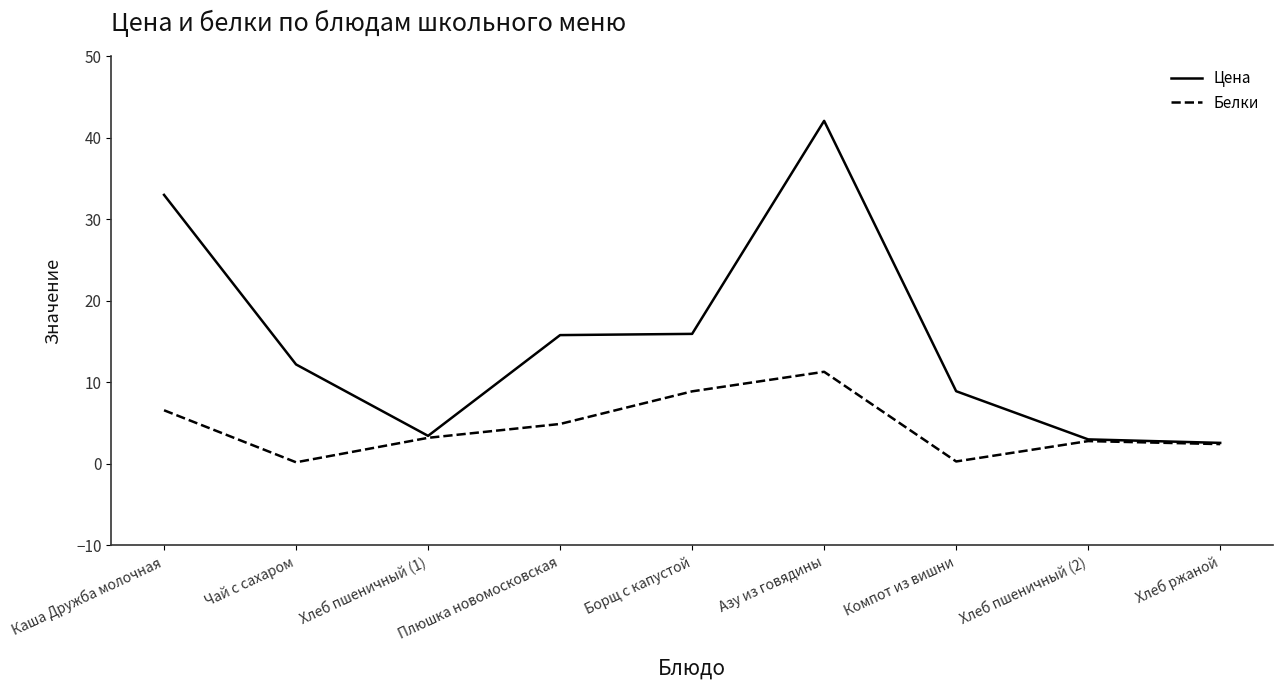

What is the lowest value of the Цена series?

2.6